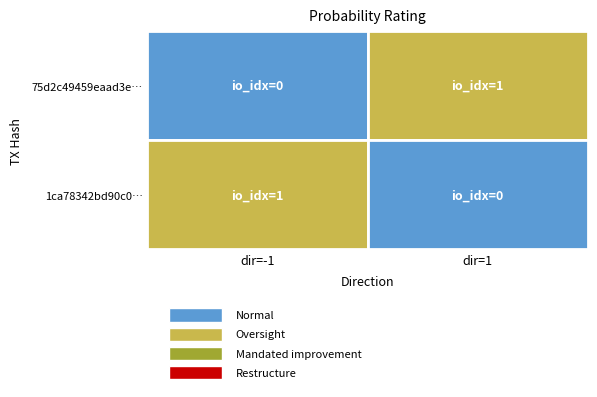

The 75d2c49459eaad3e095b8e9970a08c08af5cda6 series shows -2 at 0. True or false?

False